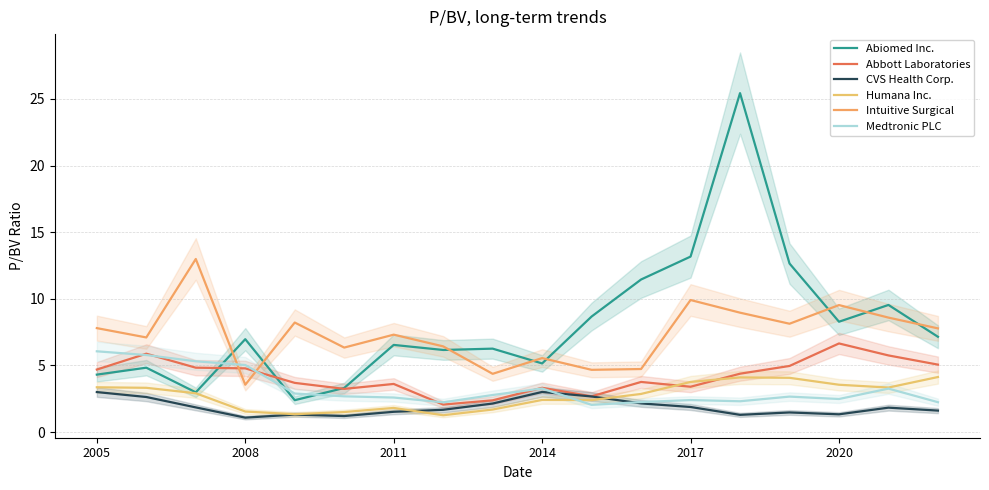

At which label does Intuitive Surgical reach its minimum?

2008